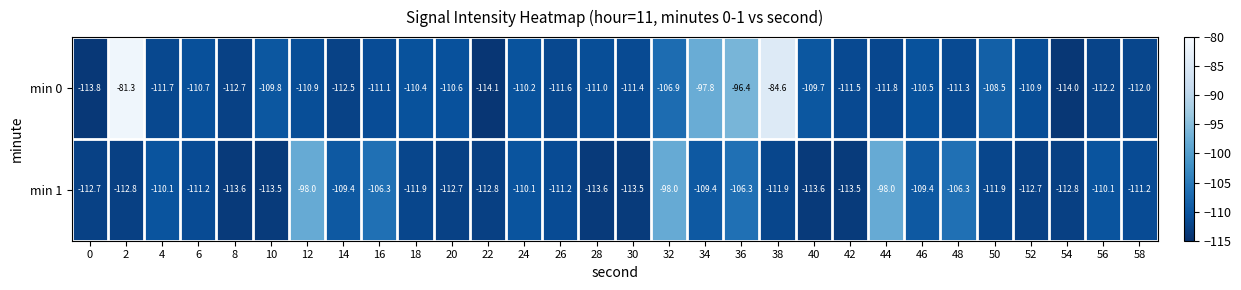

What is the difference between the maximum and minimum values in the min 0 series?

32.8